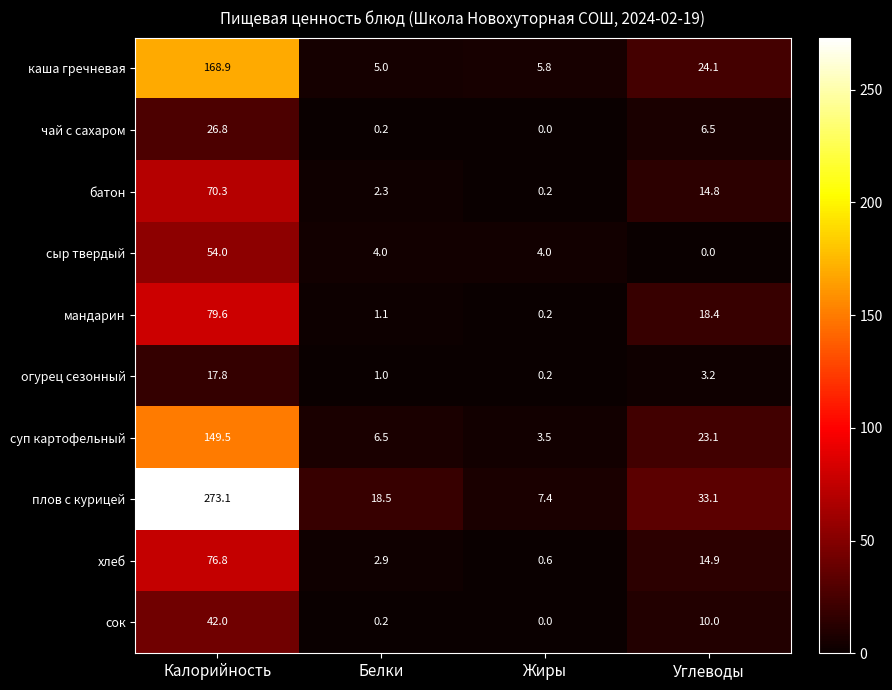

At which label is хлеб closest to 38?

Углеводы